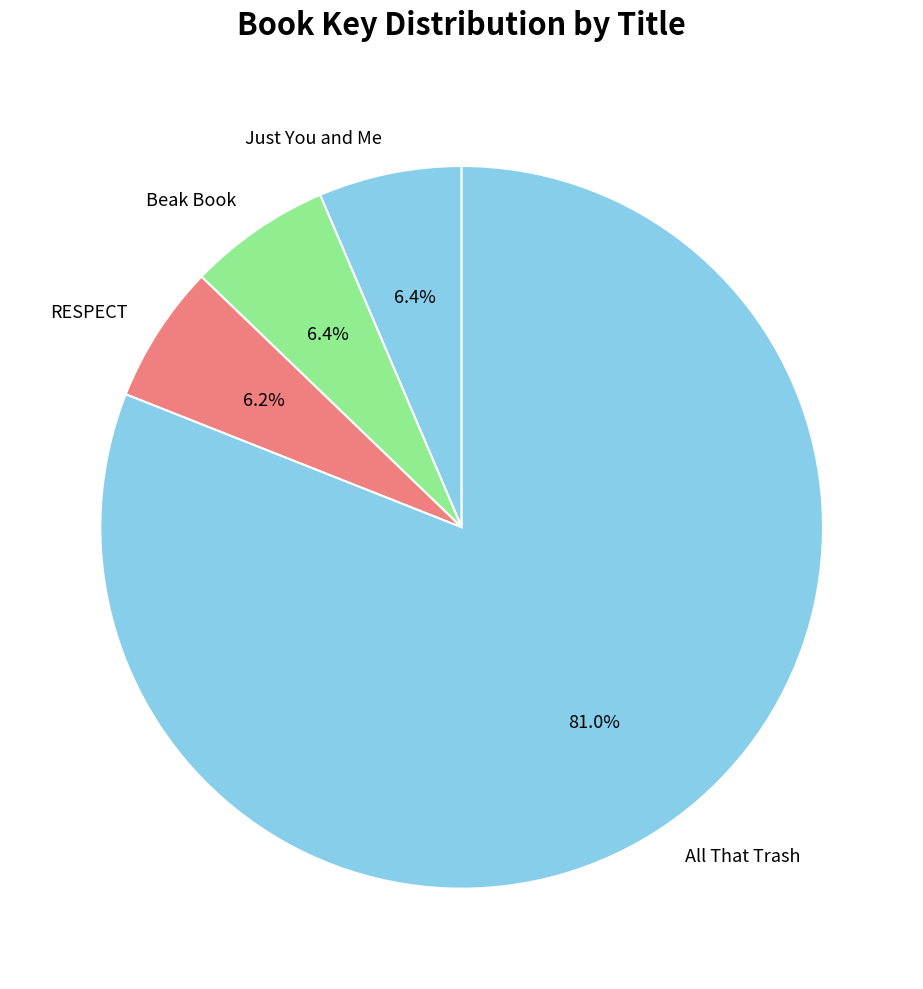

Which category accounts for the majority?

All That Trash